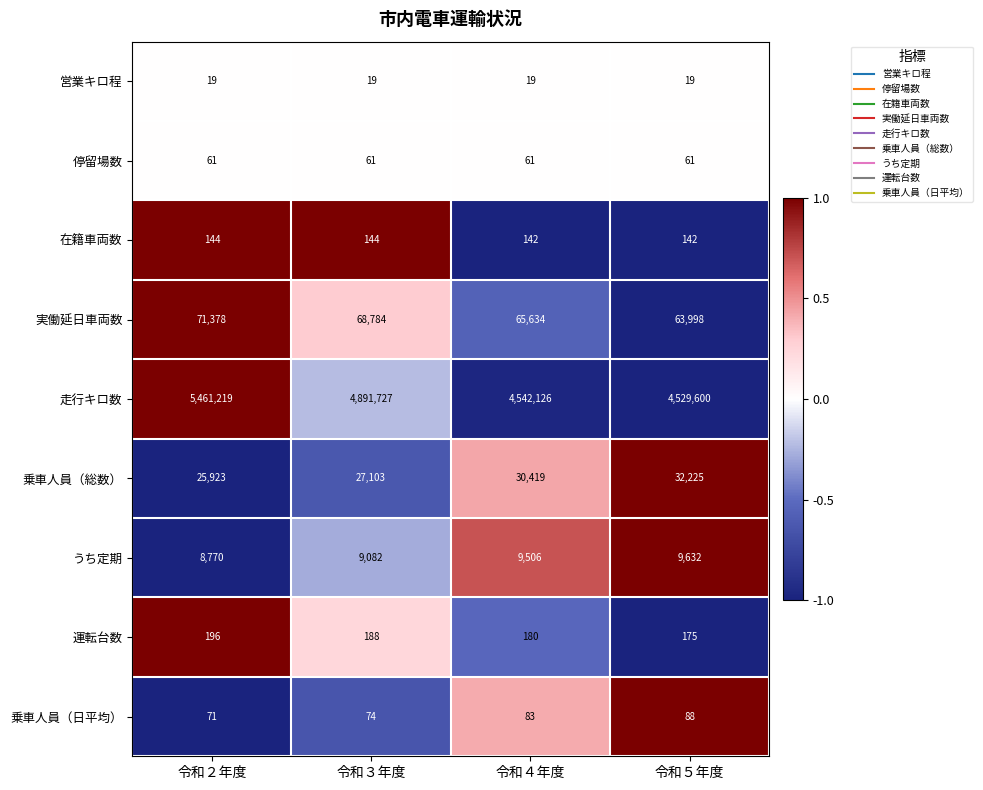

Rank the series by their maximum value, from highest to lowest.

走行キロ数, 実働延日車両数, 乗車人員（総数）, うち定期, 運転台数, 在籍車両数, 乗車人員（日平均）, 停留場数, 営業キロ程